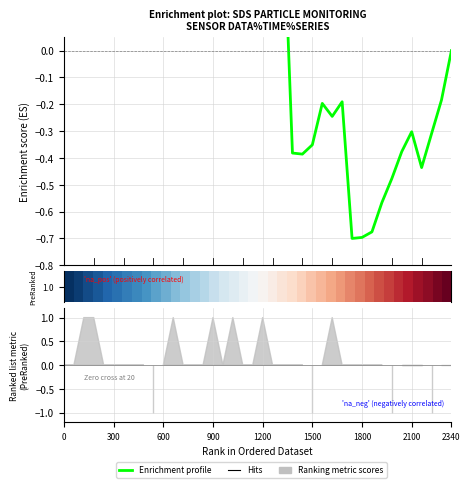

Count the number of data series in this chart.

3